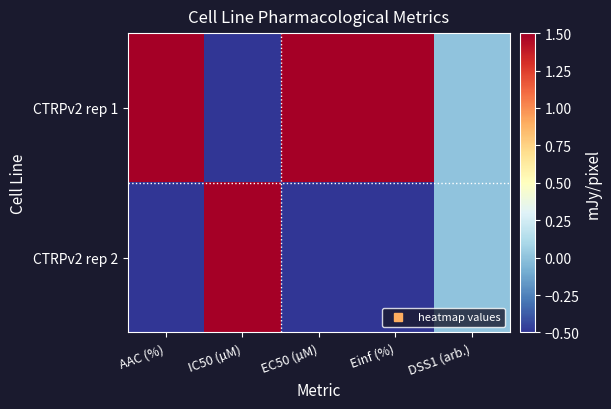

Reading left to right, what are all the values shown in this chart?

CTRPv2 rep 1: AAC (%)=1.5	IC50 (µM)=-0.5	EC50 (µM)=1.5	Einf (%)=1.5	DSS1 (arb.)=0.0
CTRPv2 rep 2: AAC (%)=-0.5	IC50 (µM)=1.5	EC50 (µM)=-0.5	Einf (%)=-0.5	DSS1 (arb.)=0.0